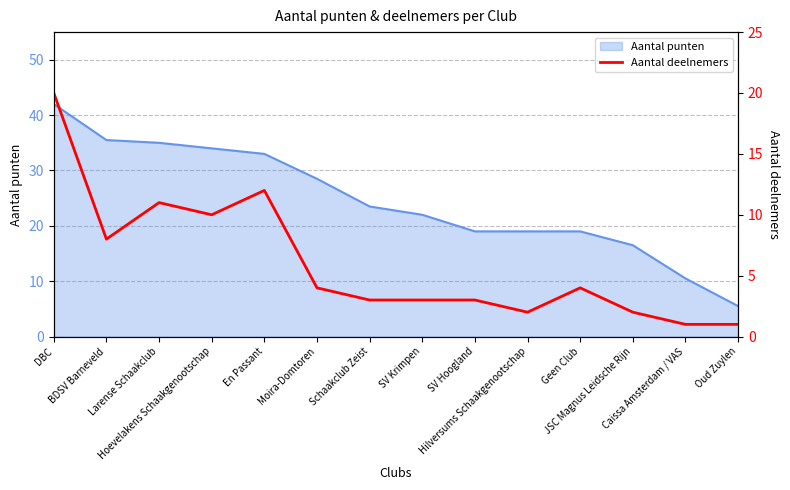

Which has a higher value, BDSV Barneveld or SV Krimpen?

BDSV Barneveld